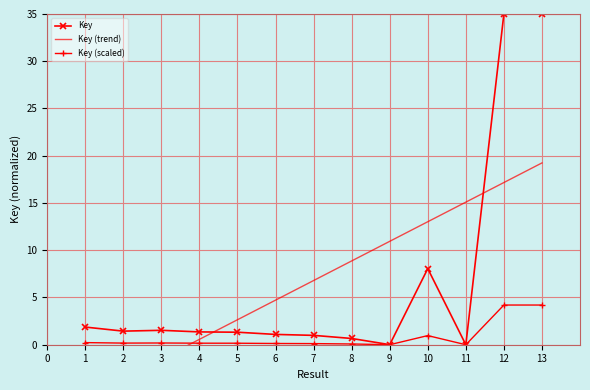

True or false: Key (scaled) has a value of 1.7 at 11.

False